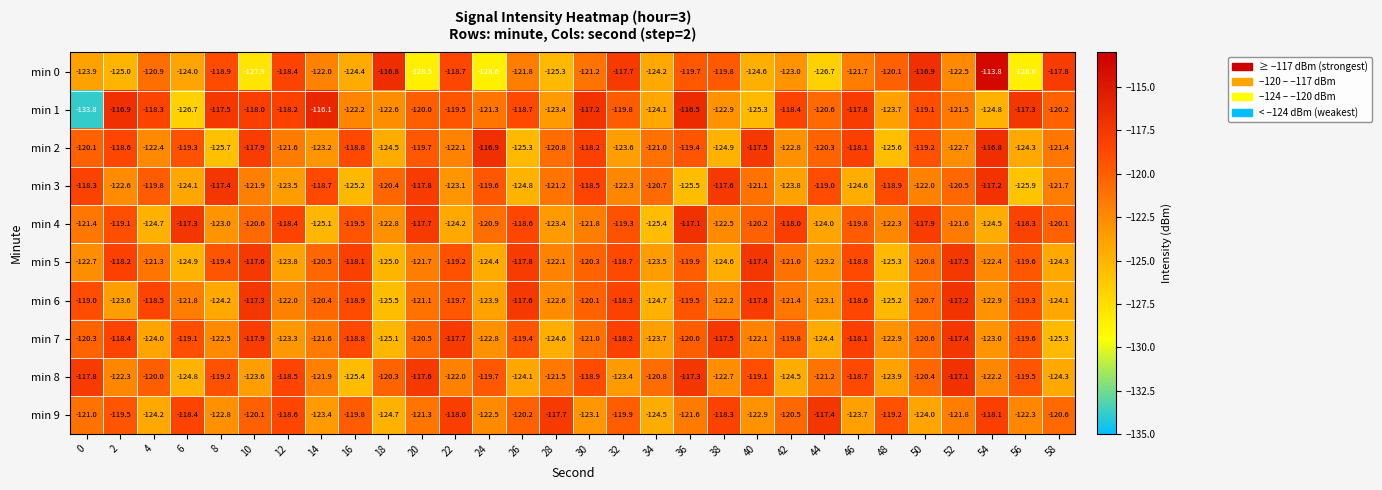

At which label is min 5 closest to -121?

42